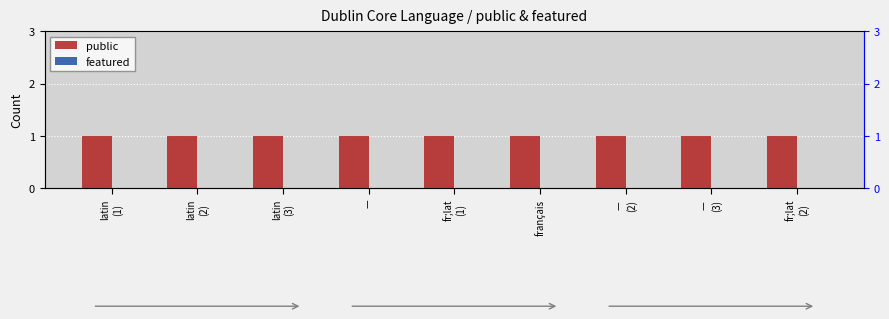

Are the bars horizontal?

No